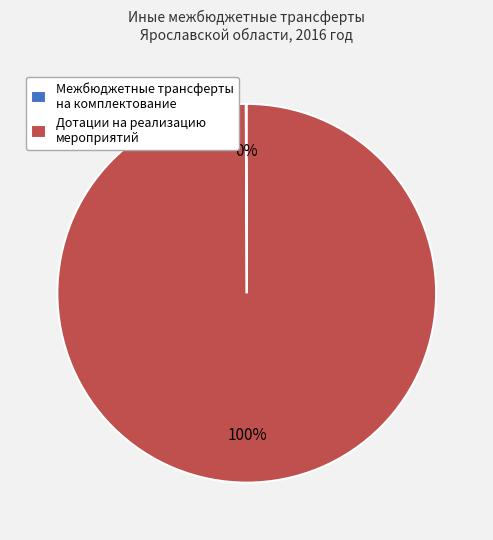

What is the largest slice in the pie chart?

Дотации на реализацию мероприятий